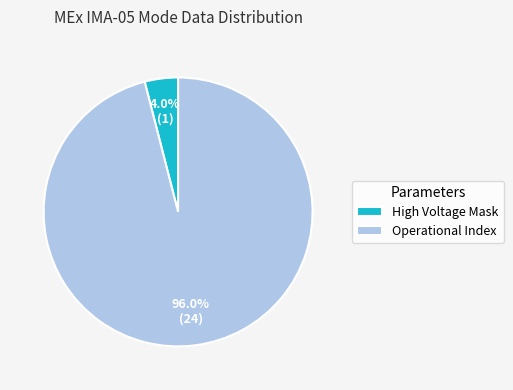

What is the largest slice in the pie chart?

Operational Index